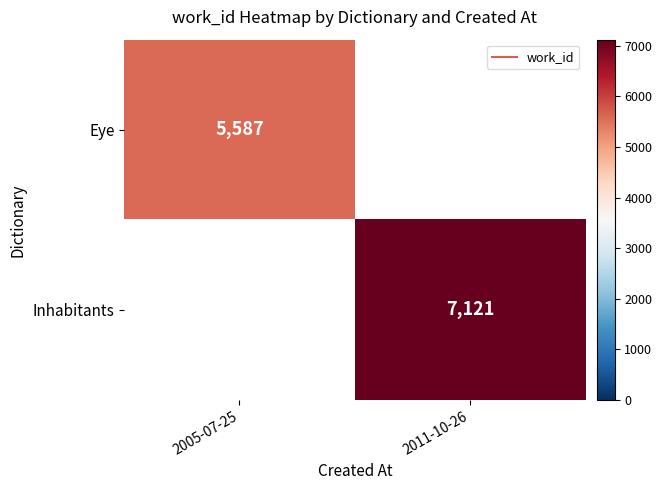

Is it true that Eye equals 9050.3 at 2005-07-25?

False